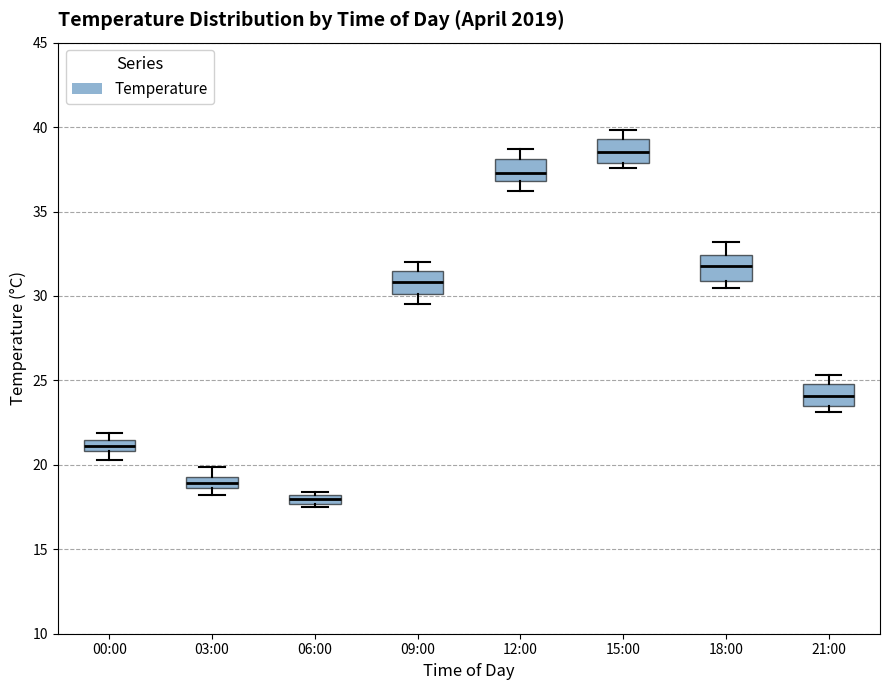

Where is the lower edge of the box for 09:00 on the y-axis? The values are not printed on the chart, so give them approximately, as read against the axis.

30.0